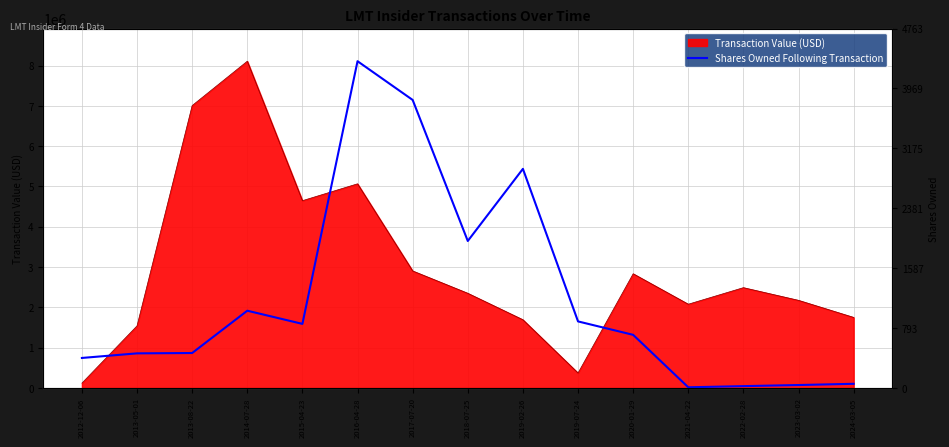

Does the chart have visible grid lines?

Yes